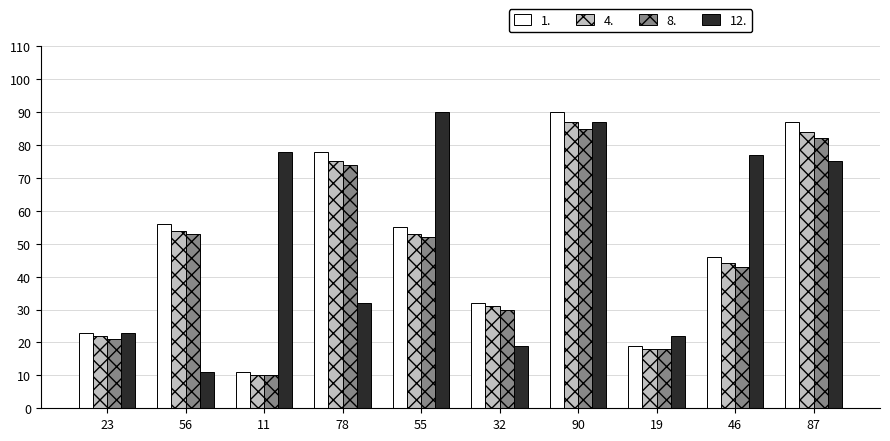

What is the difference between the second highest and minimum values in the 1. series?

76